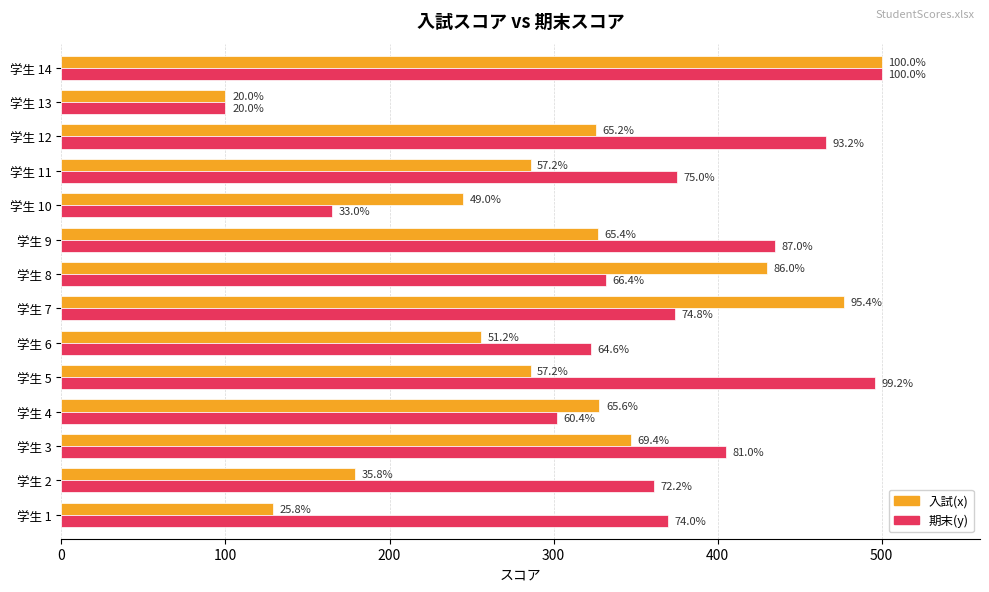

What are all the series names shown in the legend?

入試(x), 期末(y)